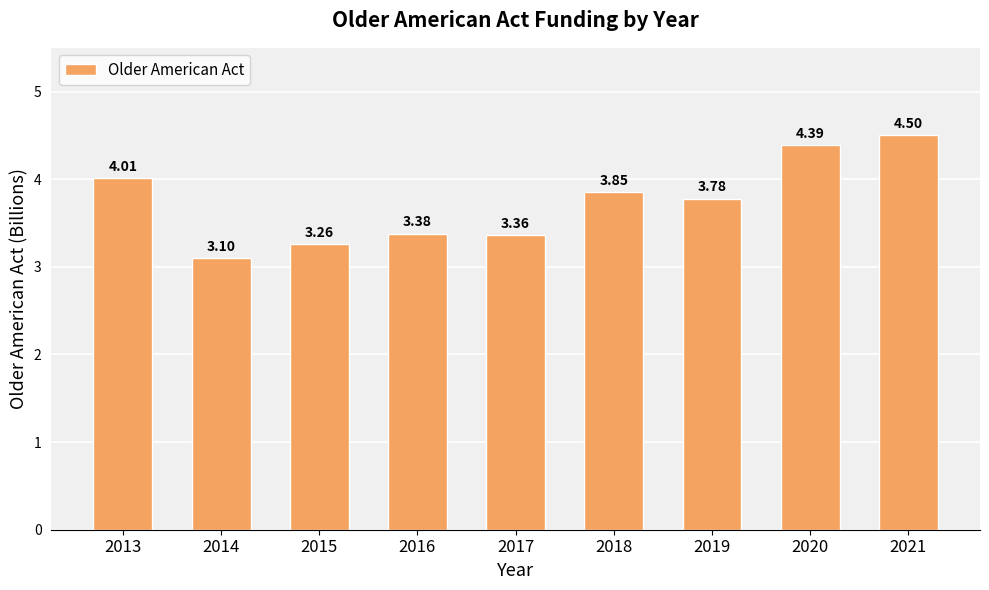

What is the maximum value shown in the chart?

4.5